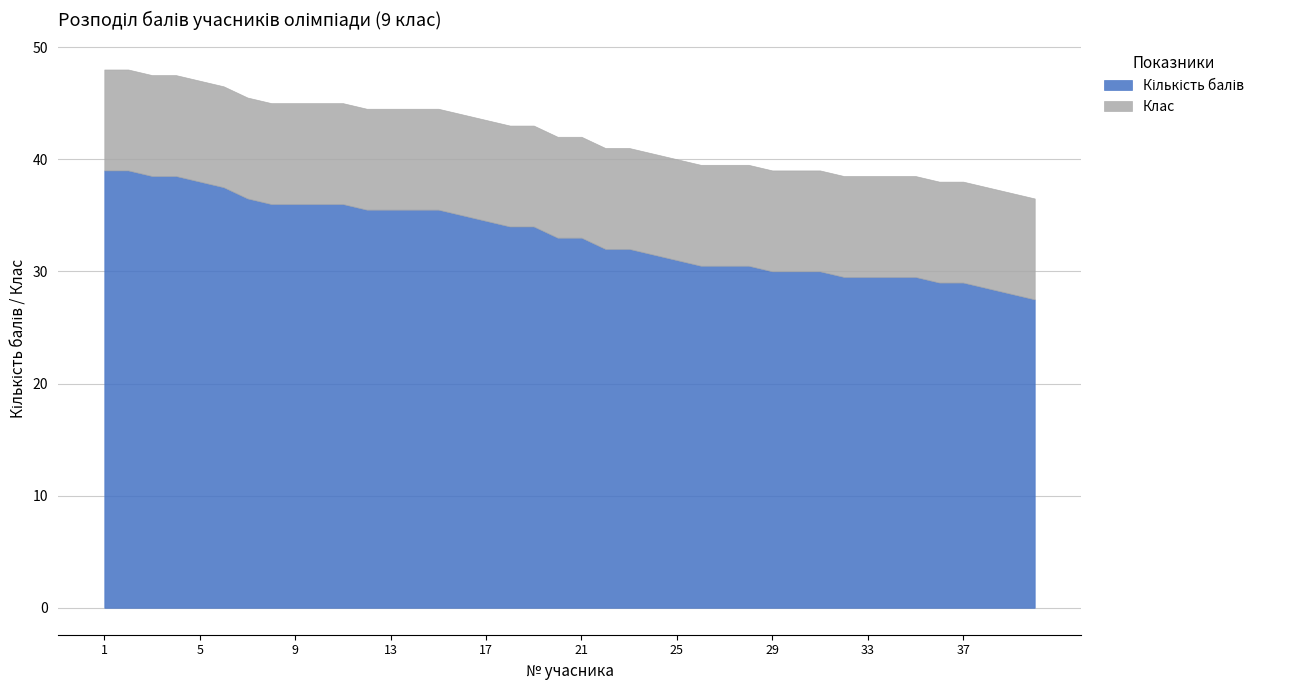

What is the lowest value of the Клас series?

9.0